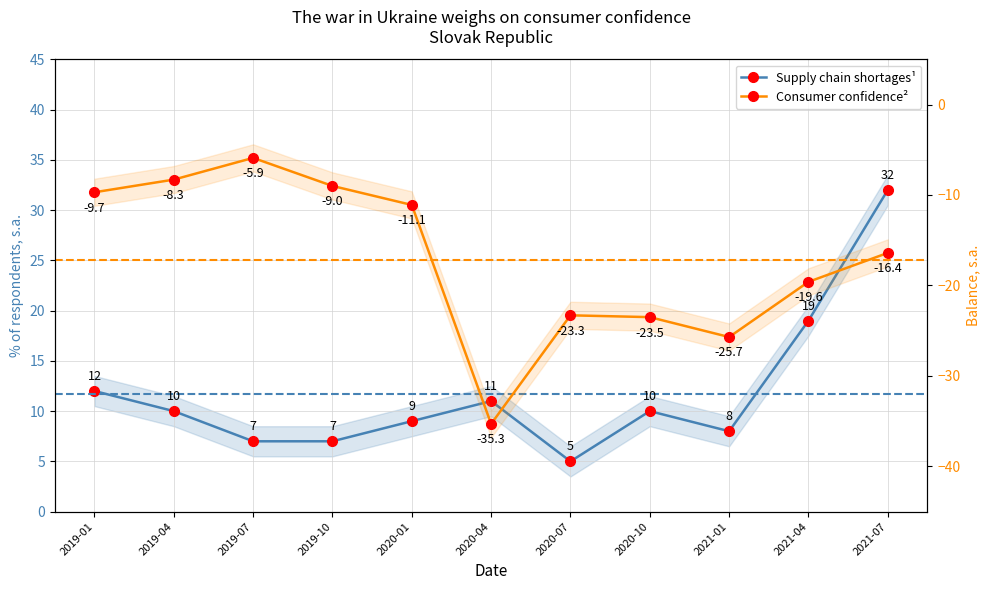

Rank the series at 2019-07 from highest to lowest value.

Supply chain shortages¹, Consumer confidence²